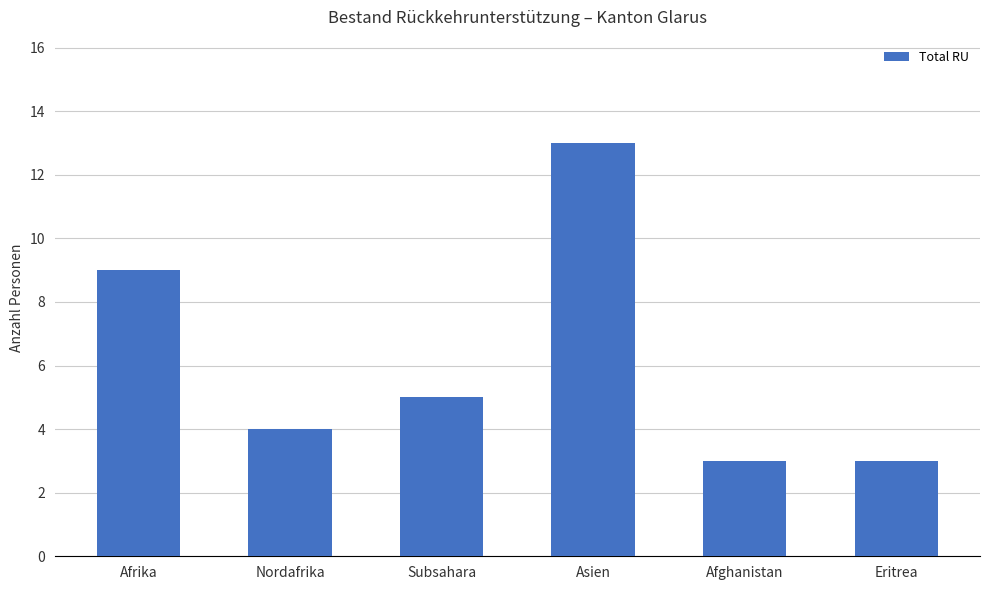

What value does the data have at Subsahara?

5